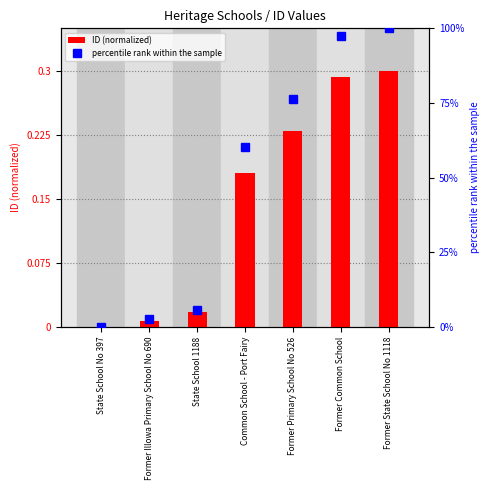

At which category does the chart reach its peak across all series?

Former State School No 1118